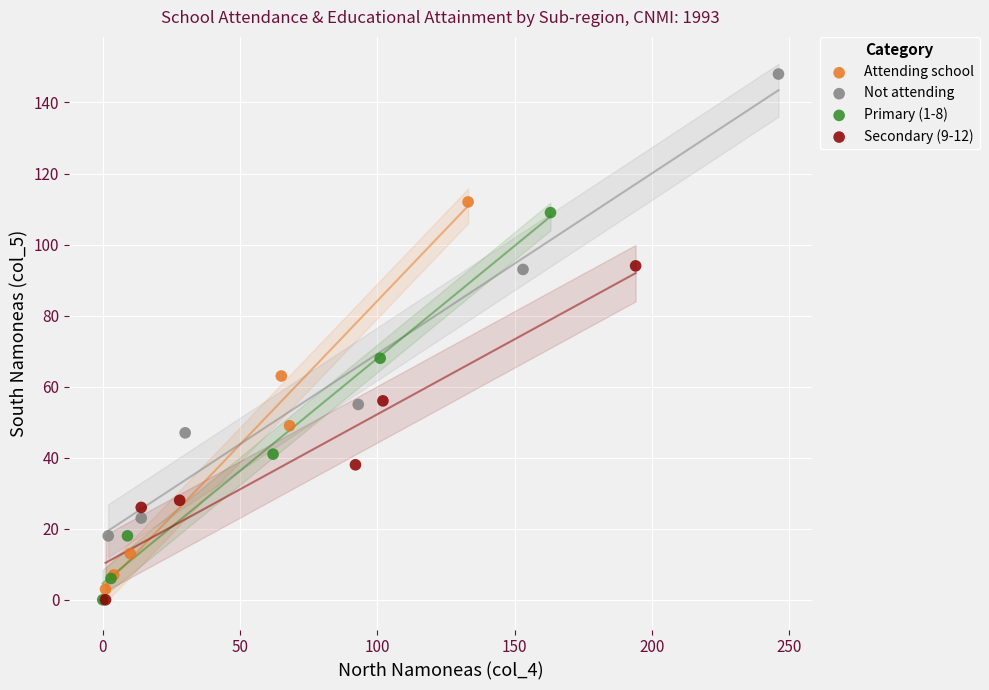

Which series contains the highest Y value?

Not attending